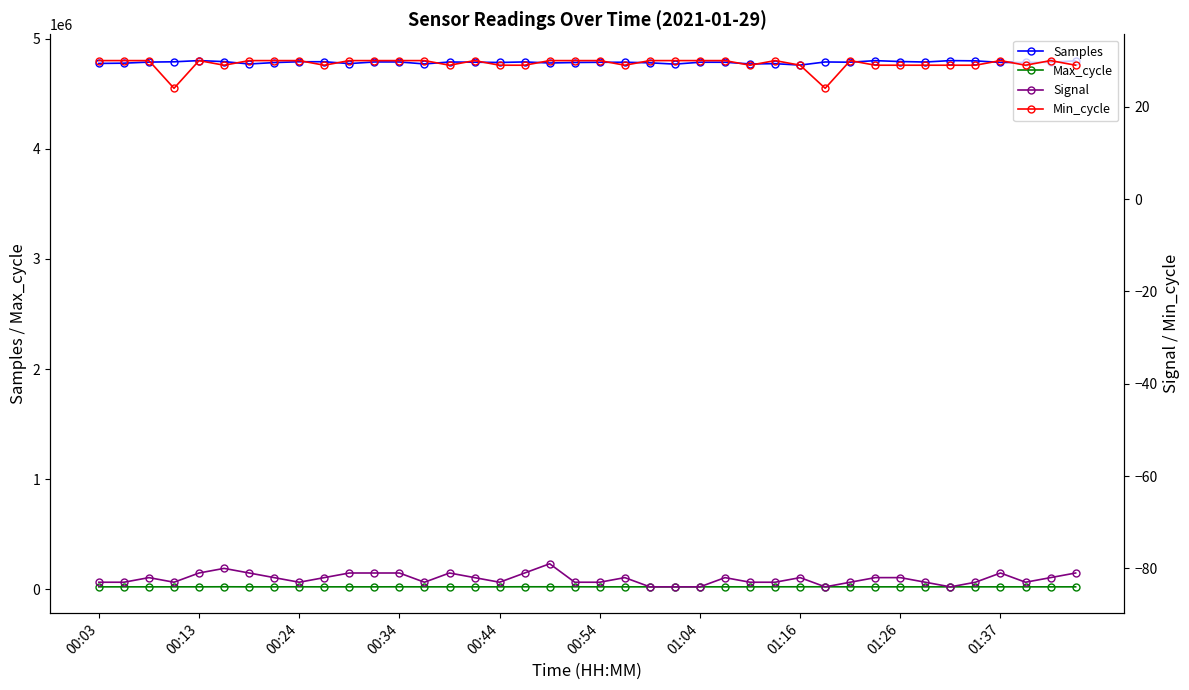

True or false: Samples has more than 0 points higher than both neighbors.

True